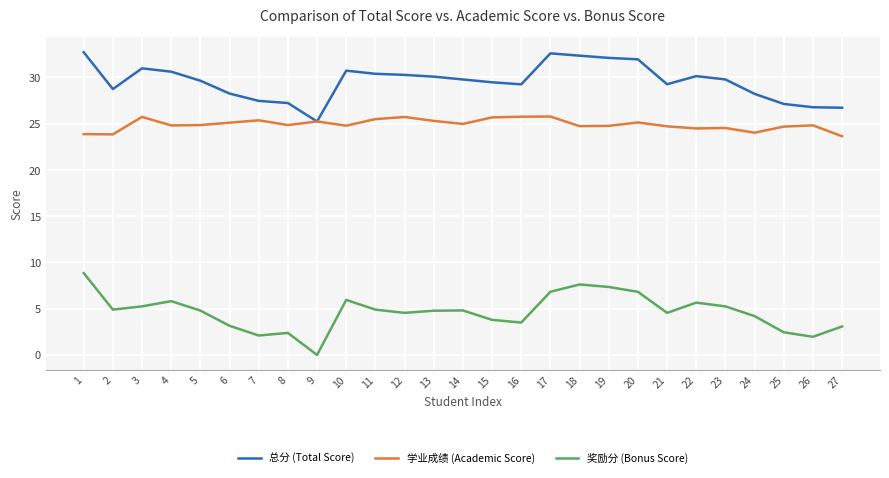

True or false: 奖励分 (Bonus Score) and 总分 (Total Score) cross at least once.

False